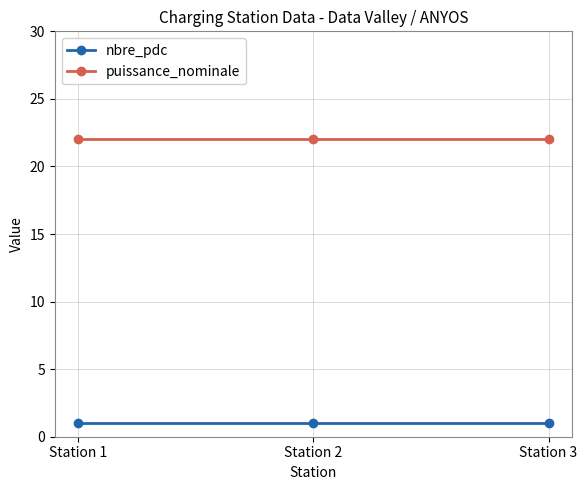

What is the difference between the highest and lowest values at Station 3?

21